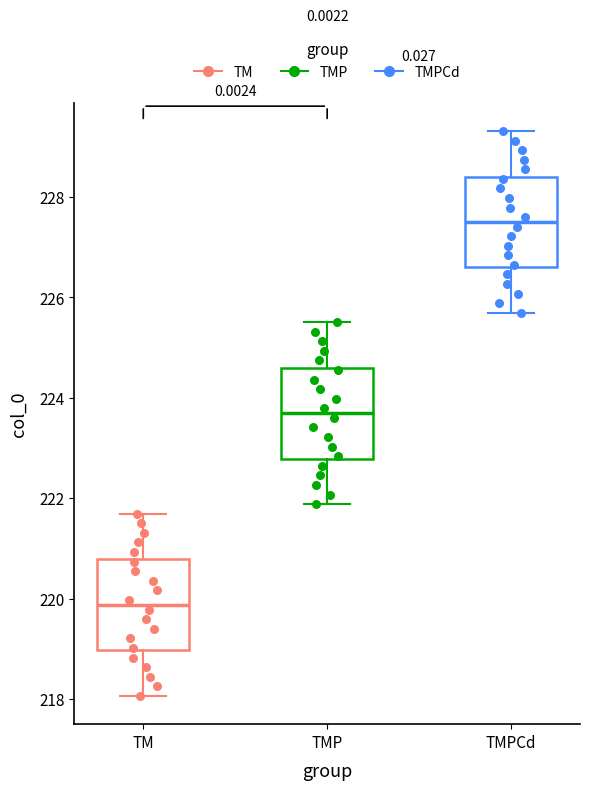

Reading left to right, transcribe this box plot: for each box, give where its median line is, the range the box spans, and where its two whiskers end, as read against the y-axis. The values are not printed on the chart, so give them approximately, as read against the axis.

TM: median 219.8, box 219.0 to 220.8, whiskers 218.0 to 221.6
TMP: median 223.6, box 222.8 to 224.6, whiskers 221.8 to 225.6
TMPCd: median 227.6, box 226.6 to 228.4, whiskers 225.6 to 229.4